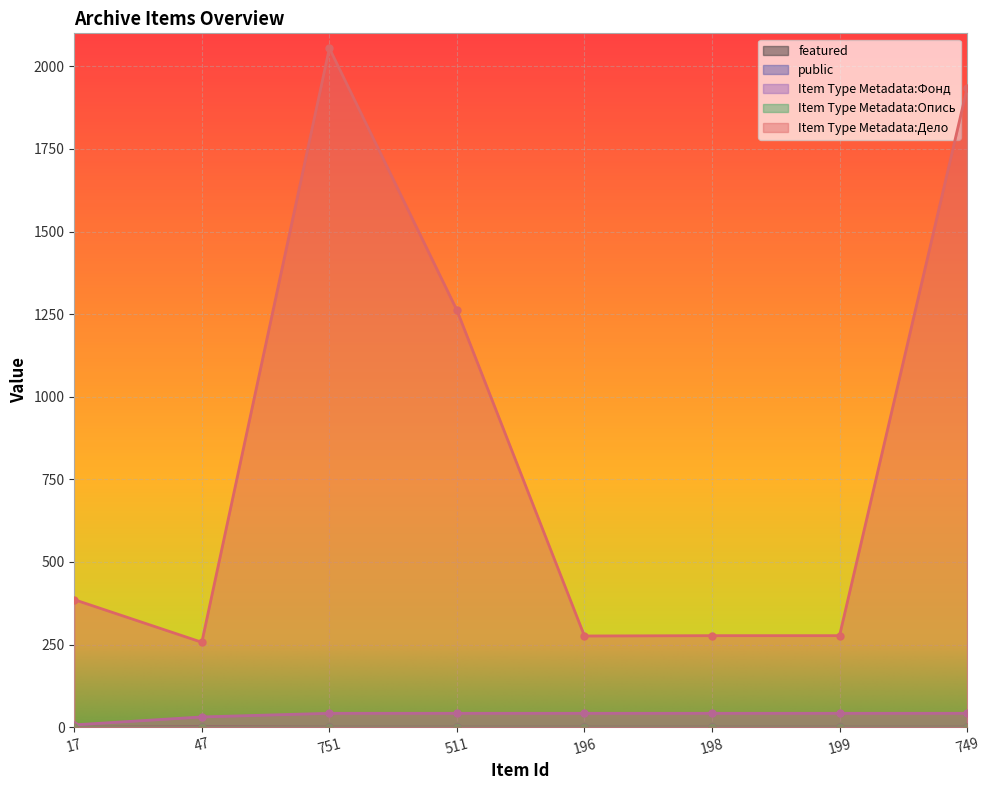

What is the label of the 4th point from the right?

196